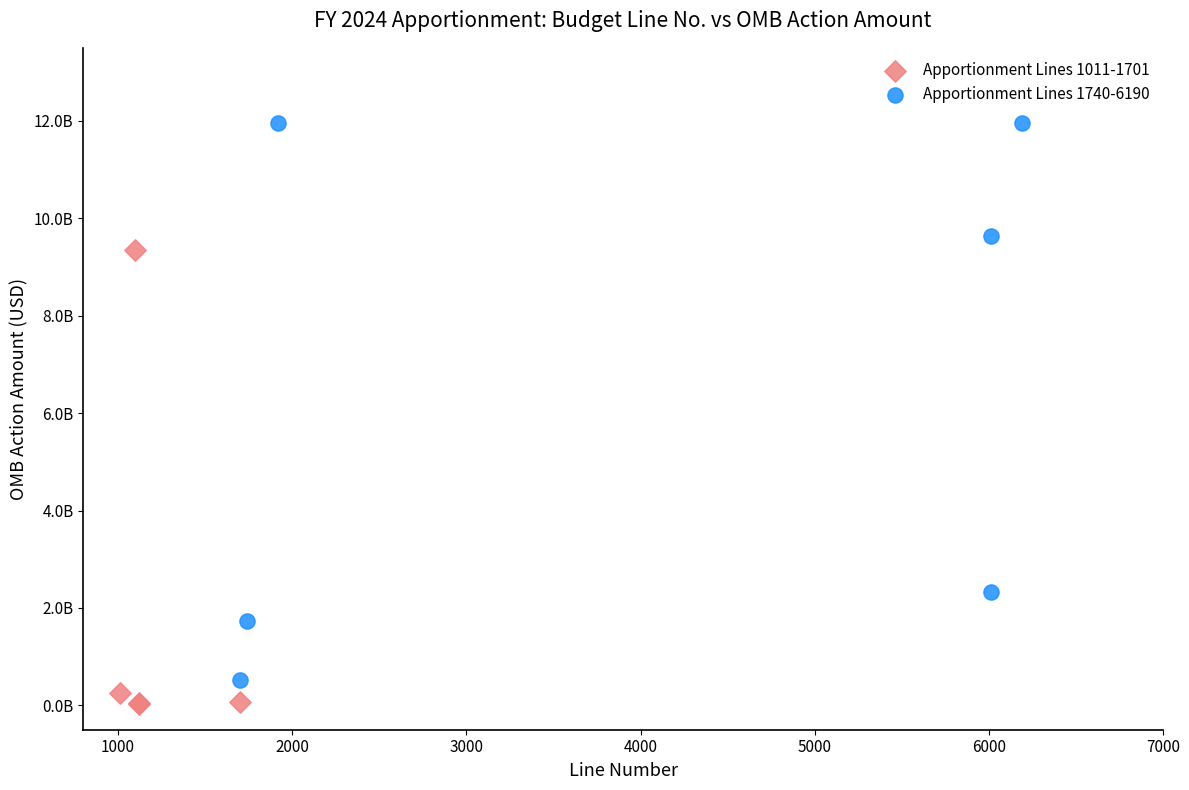

What are all the series names shown in the legend?

Apportionment Lines 1011-1701, Apportionment Lines 1740-6190